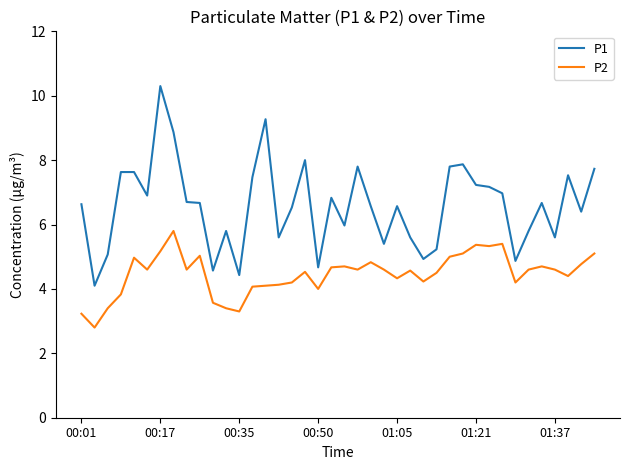

What is the minimum value shown in the chart?

2.8